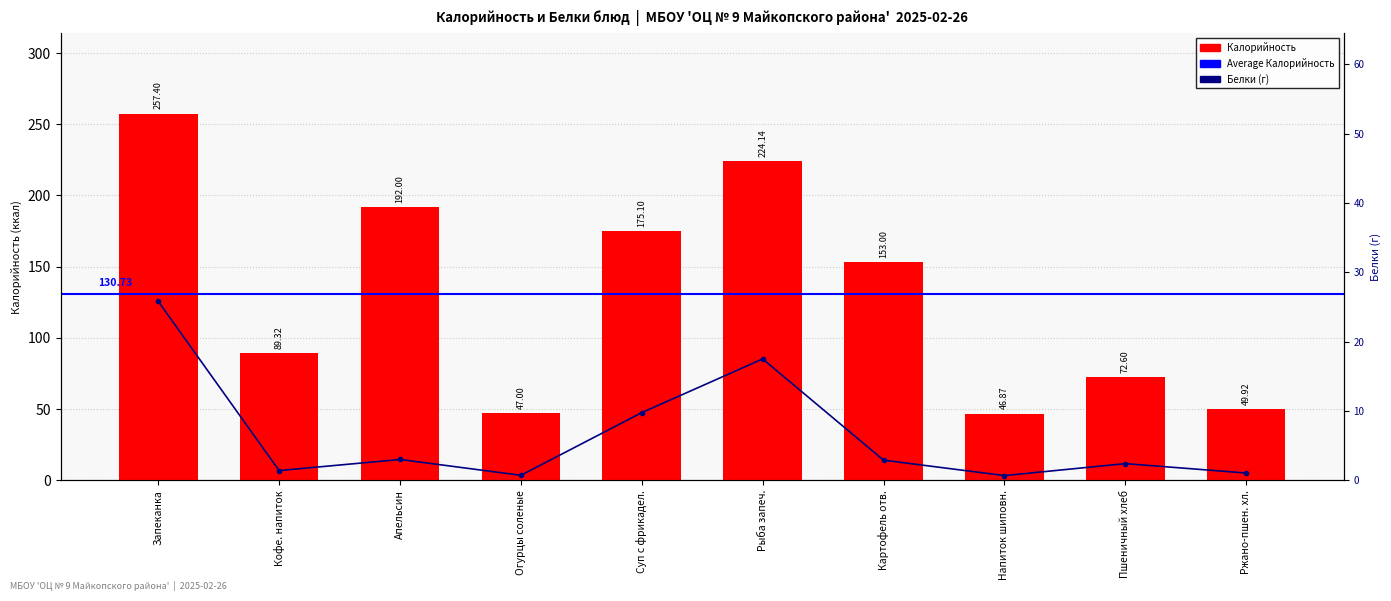

What position from the right is Рыба запеч.?

5